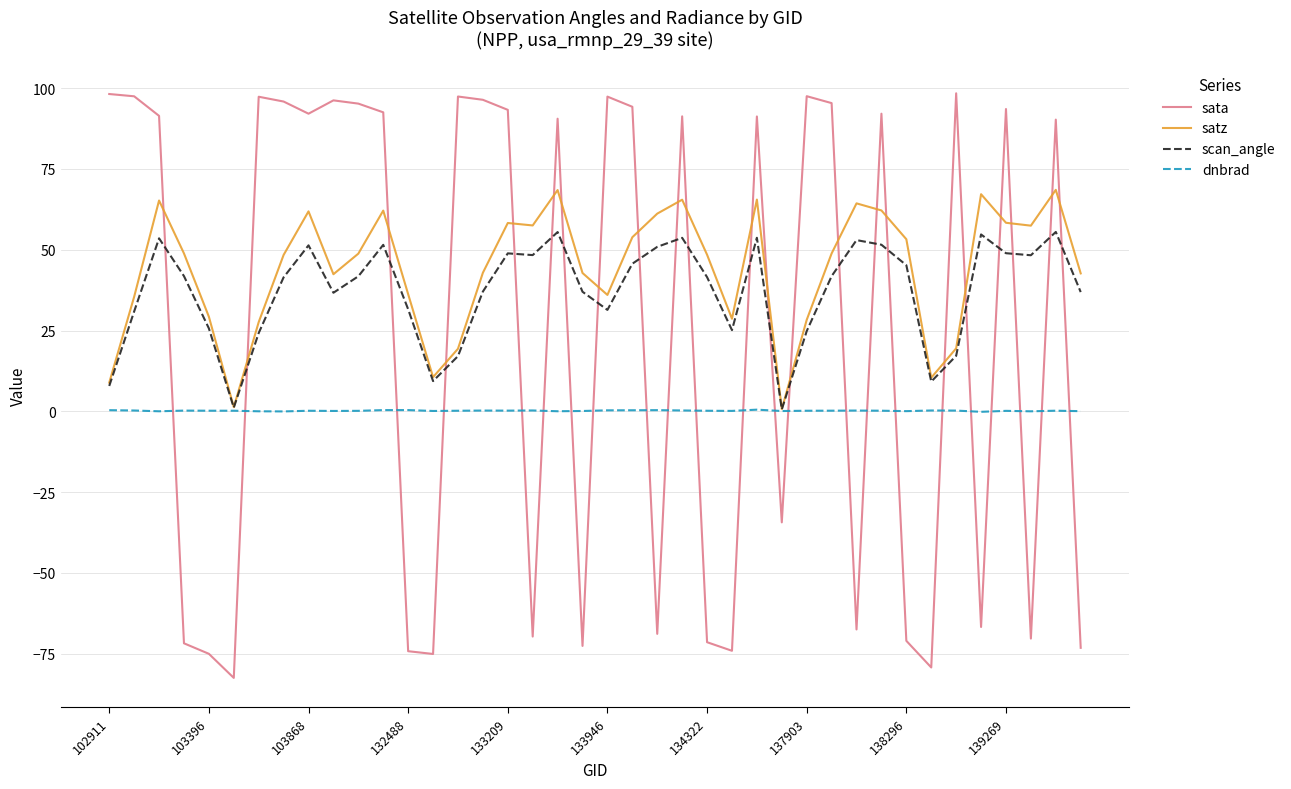

What is the minimum value shown in the chart?

-82.5